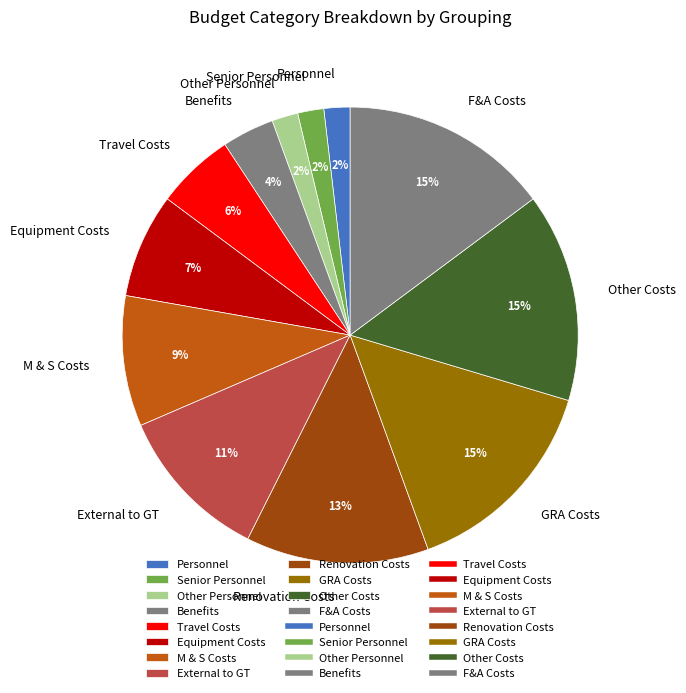

Approximately how many times larger is the value at Travel Costs compared to Other Costs?

0.4